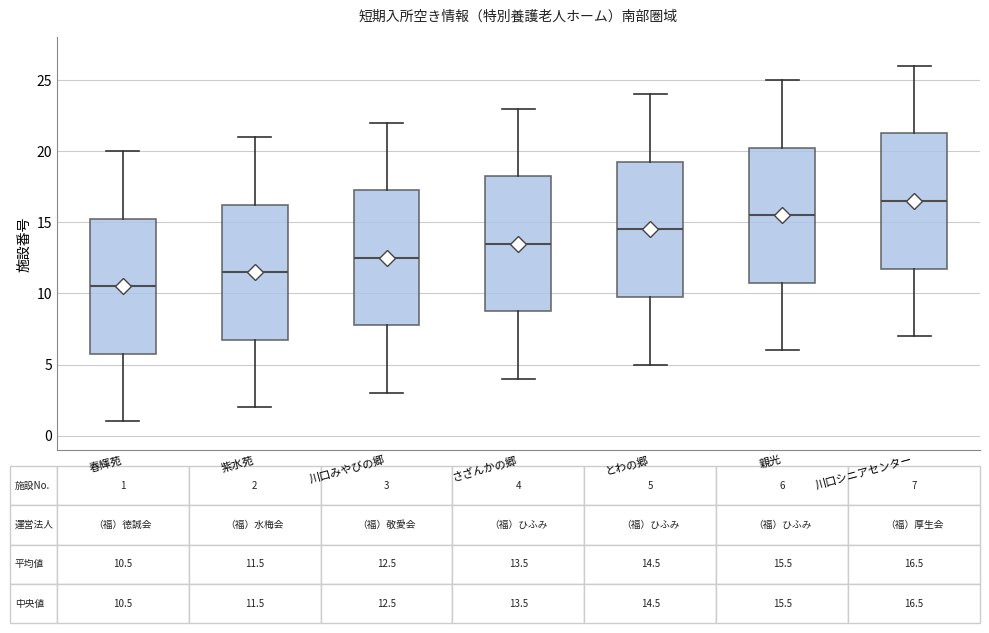

Which box has the highest median line?

川口シニアセンター